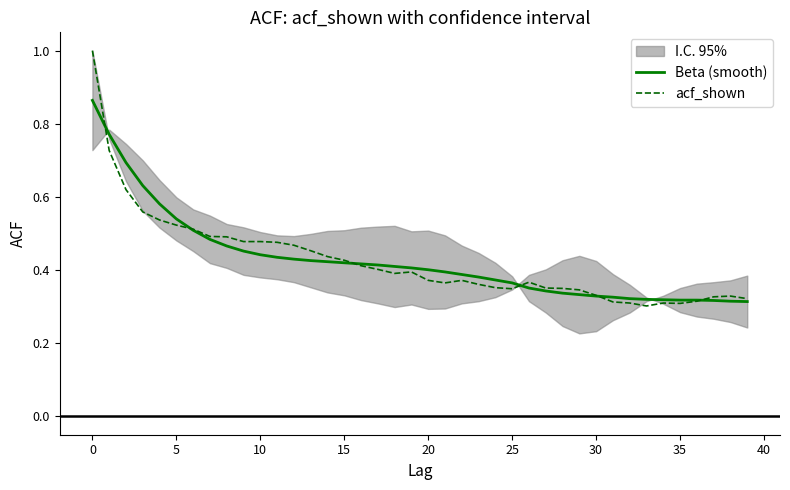

Which series changed the most between 11 and 22?

acf_shown